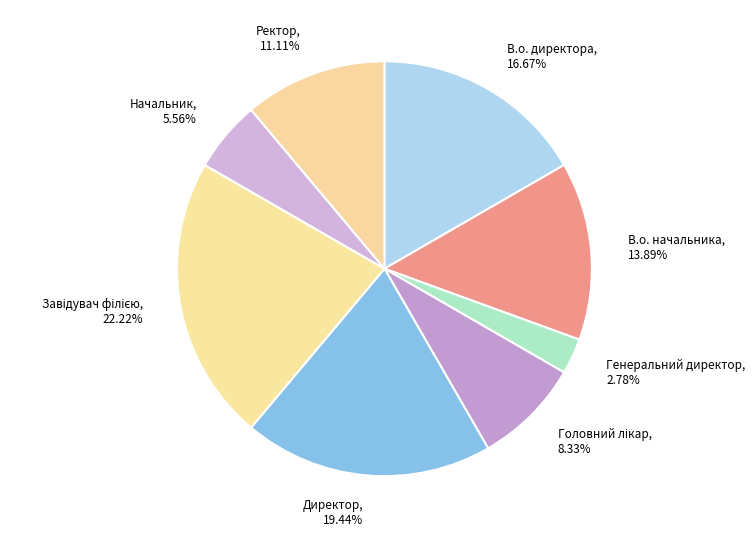

Which slice is the smallest?

Генеральний директор